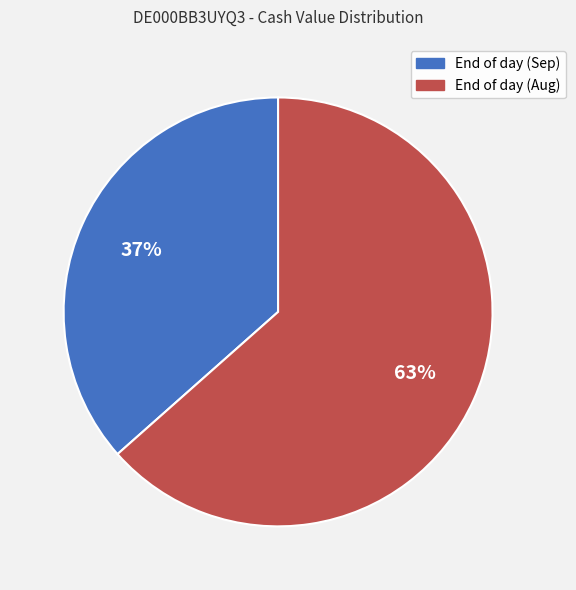

Is the sum of End of day (Aug) and End of day (Sep) greater than half?

Yes